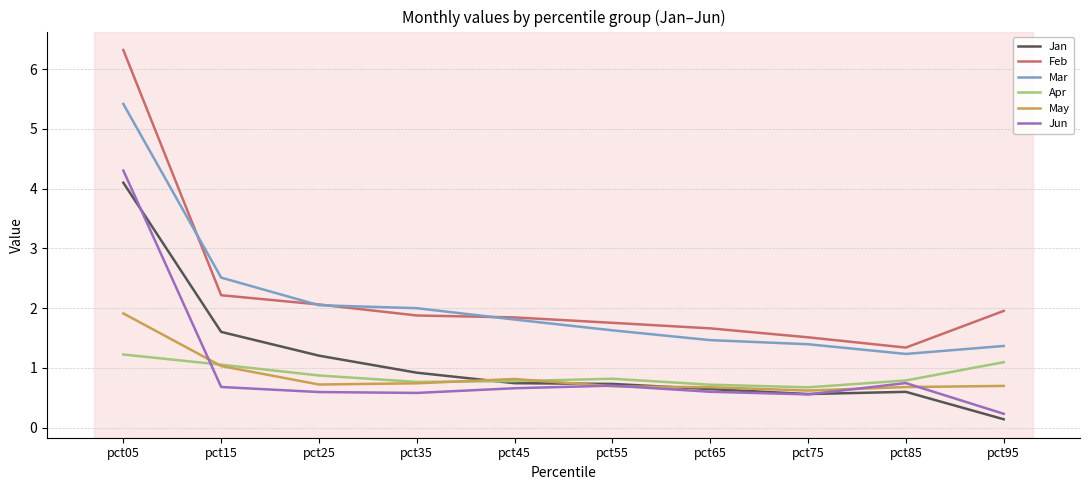

What is the sum of all Feb values?

22.5